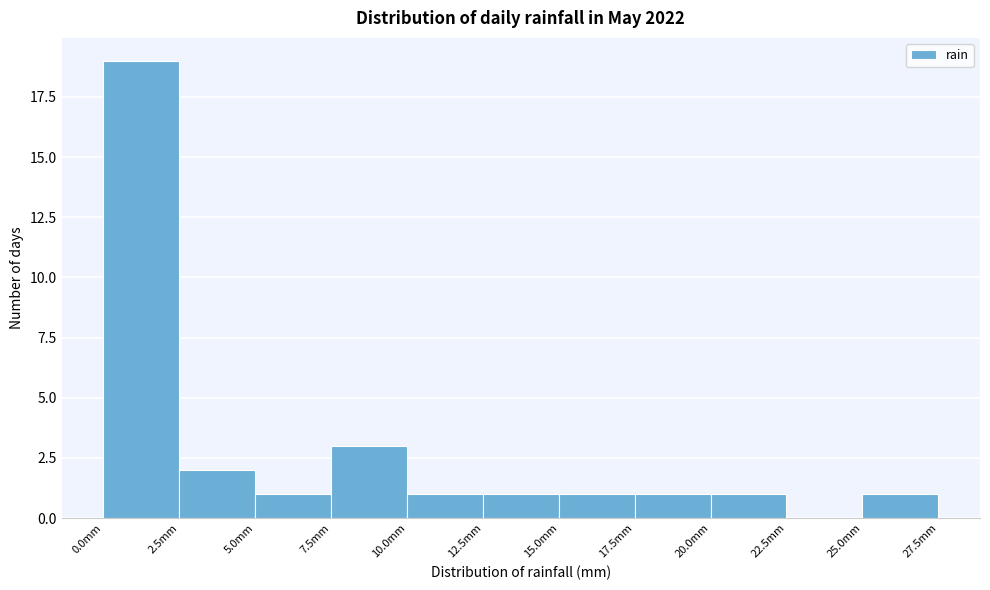

Which range on the x-axis has the tallest bar?

0.0 to 2.5